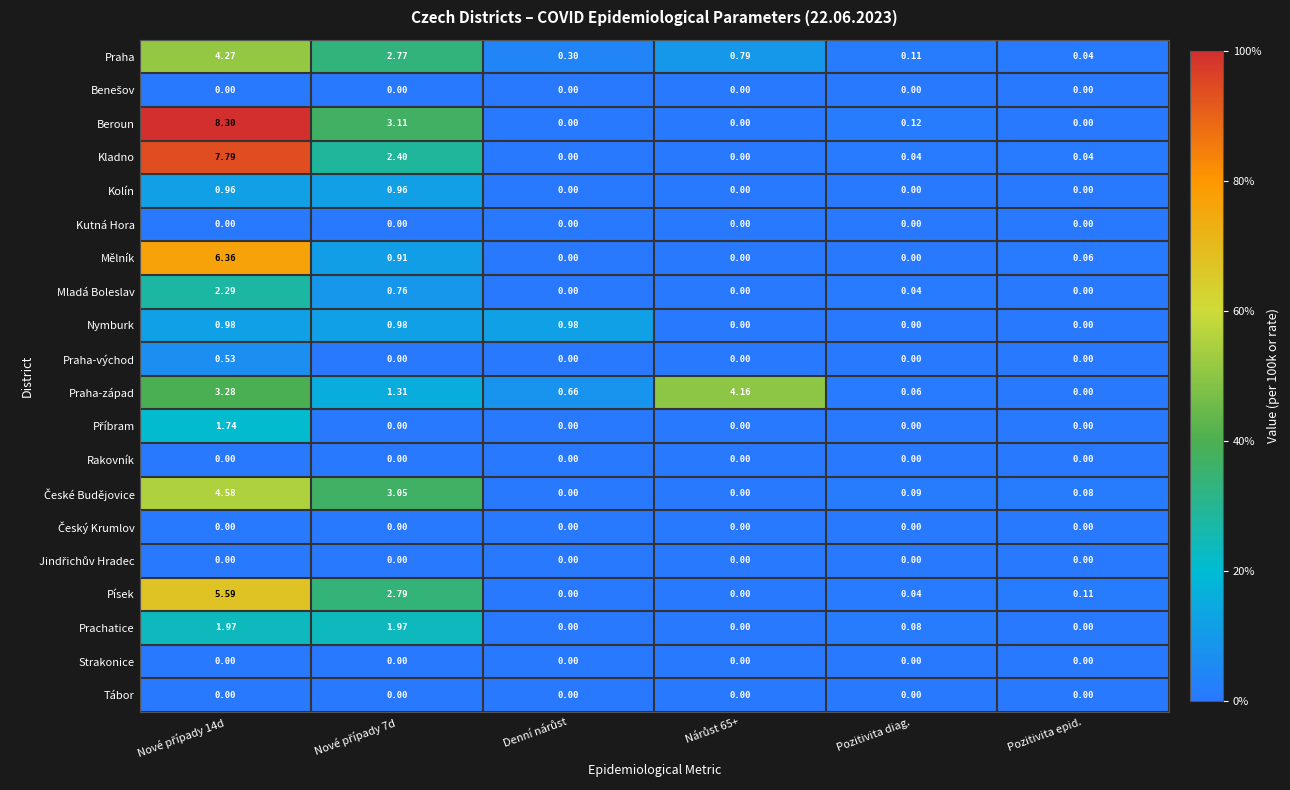

Which series has the largest total across all categories?

Beroun